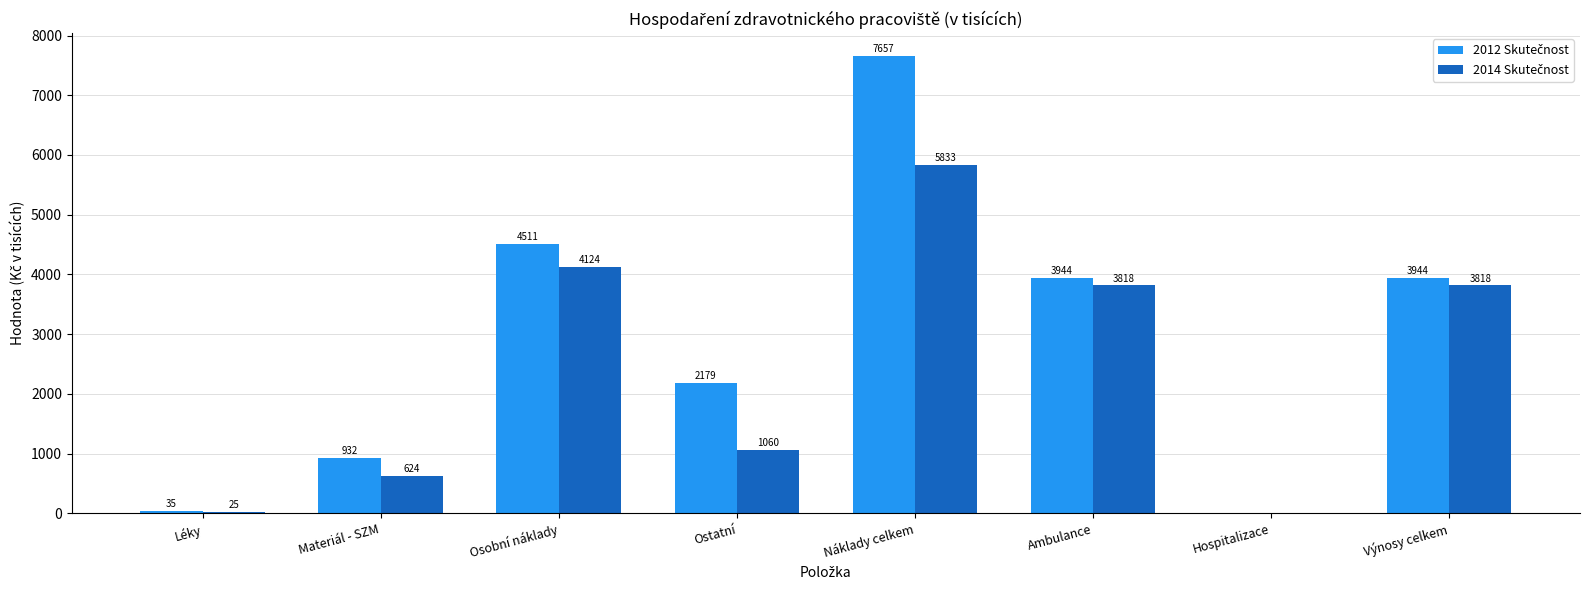

At which category is the sum across all series the highest?

Náklady celkem